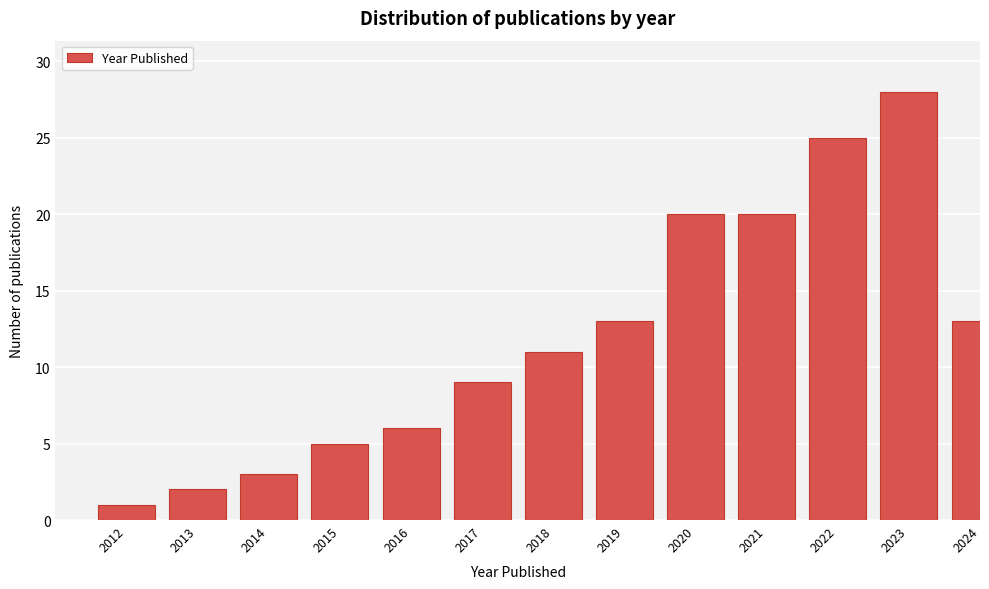

Reading left to right, extract all data points from this chart.

1	2	3	5	6	9	11	13	20	20	25	28	13